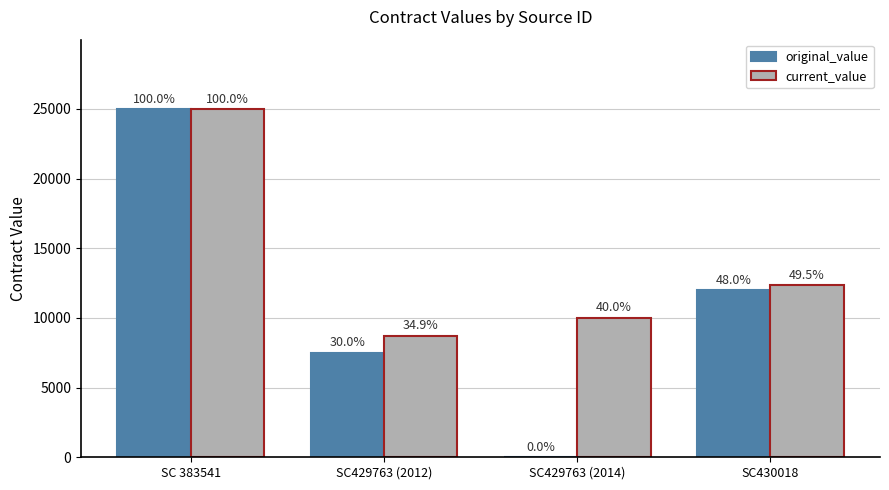

Does the chart contain stacked bars?

No